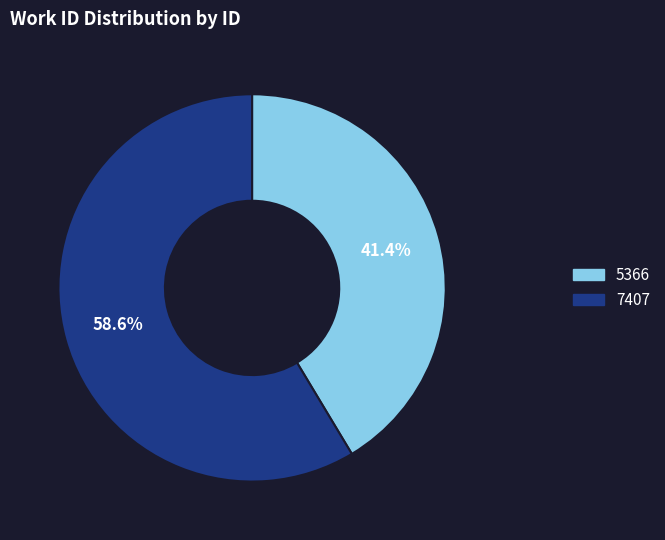

Rank the categories by value from highest to lowest.

7407, 5366